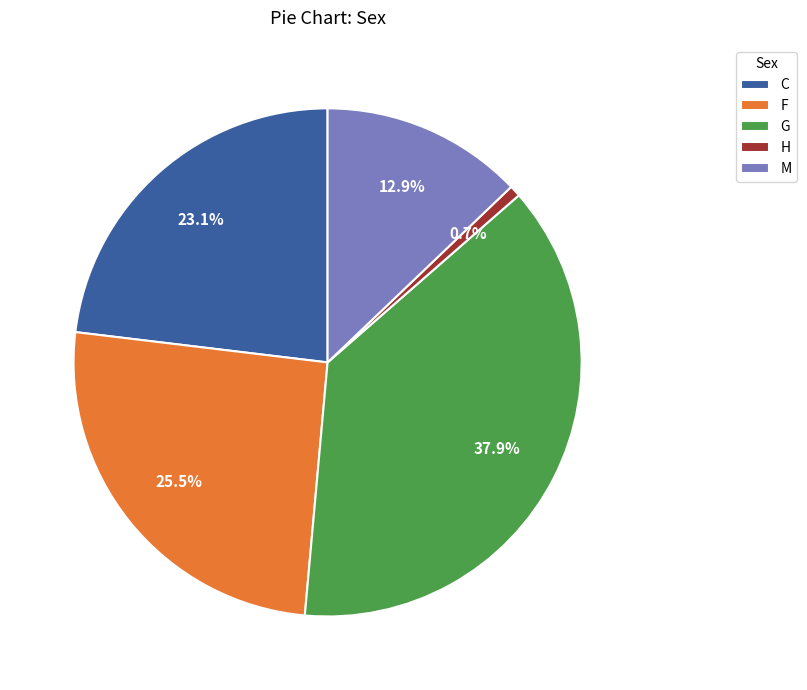

To the nearest percent, what percentage of the pie is M?

13%